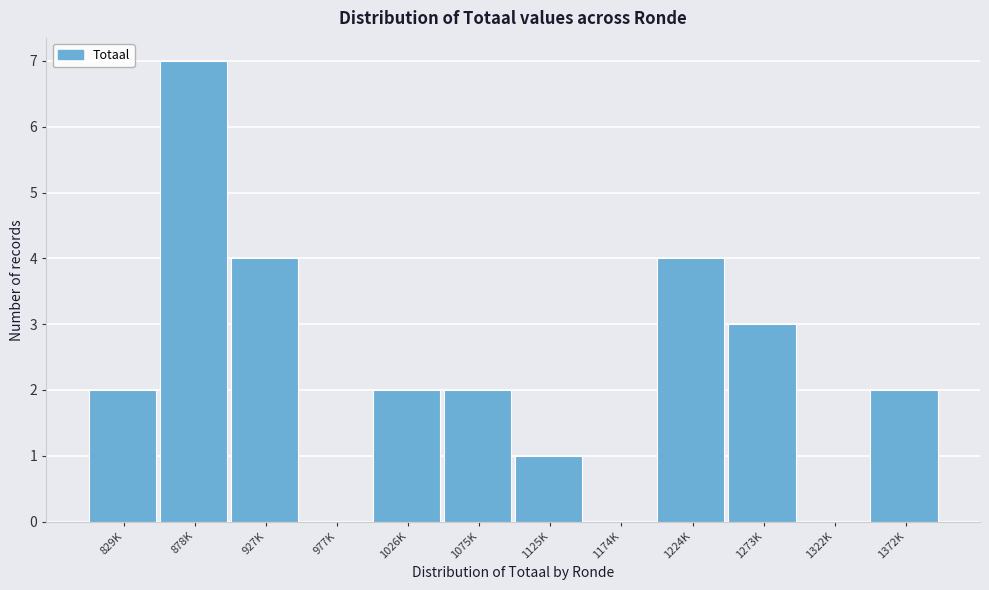

Reading left to right, transcribe all the data shown in this chart.

829K=2	878K=7	927K=4	977K=0	1026K=2	1075K=2	1125K=1	1174K=0	1224K=4	1273K=3	1322K=0	1372K=2